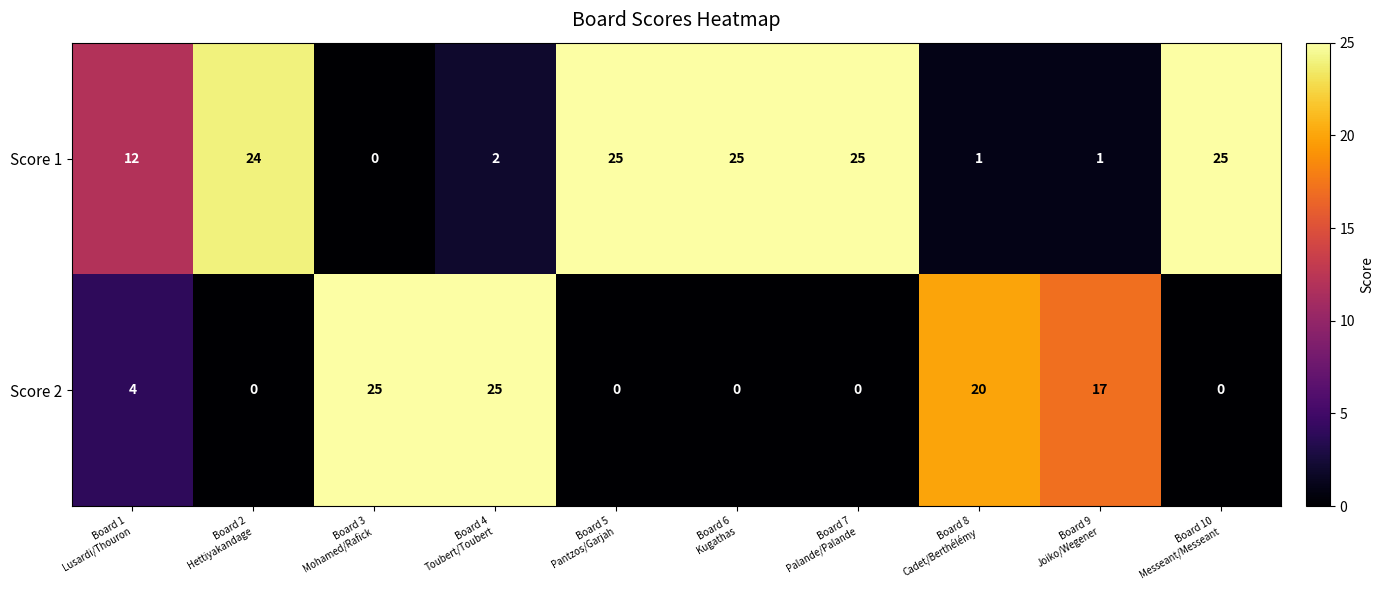

Which series has the largest total across all categories?

Score 1